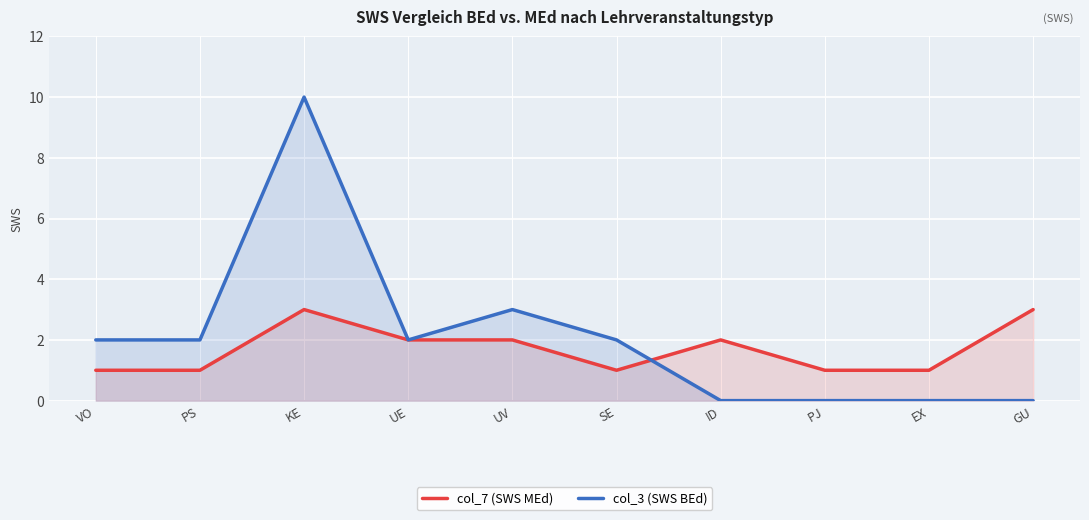

Which series has the widest spread of values?

col_3 (SWS BEd)